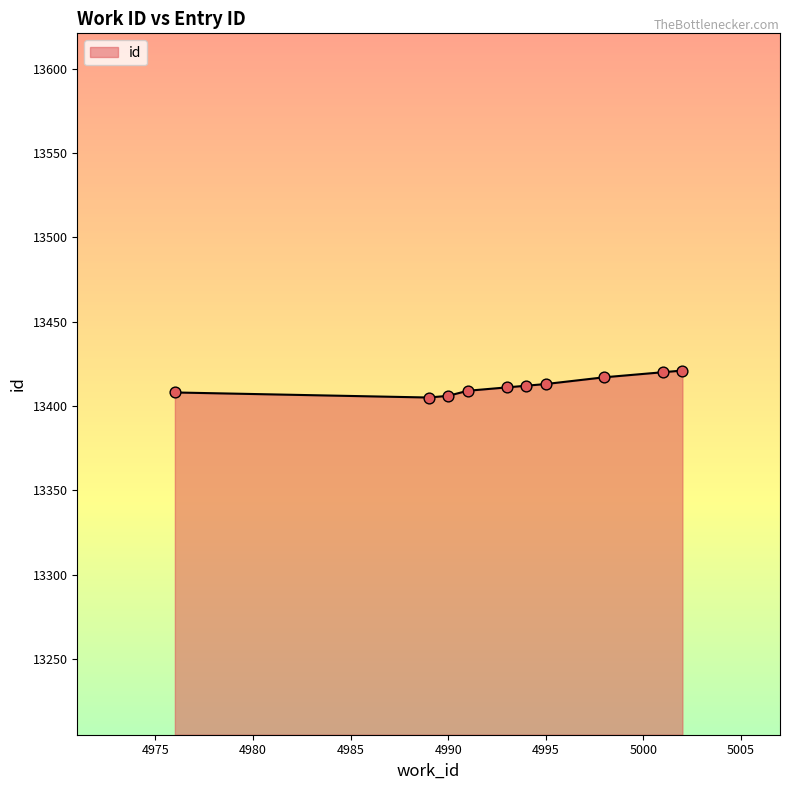

What is the smallest value displayed?

13405